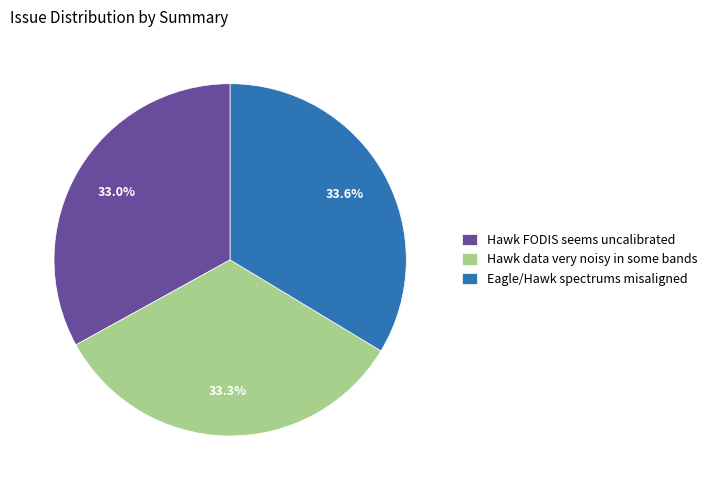

Count the number of slices in the pie.

3